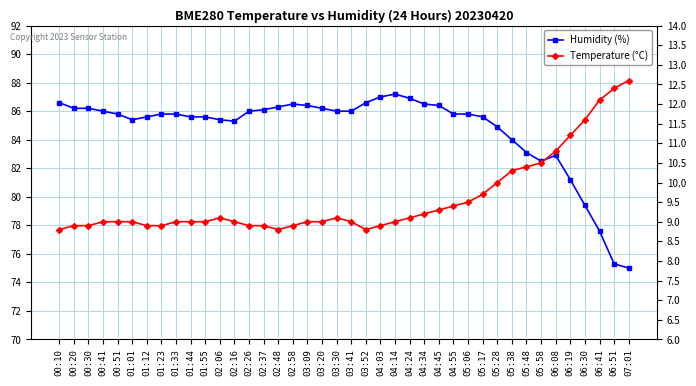

How many lines are shown in the chart?

2